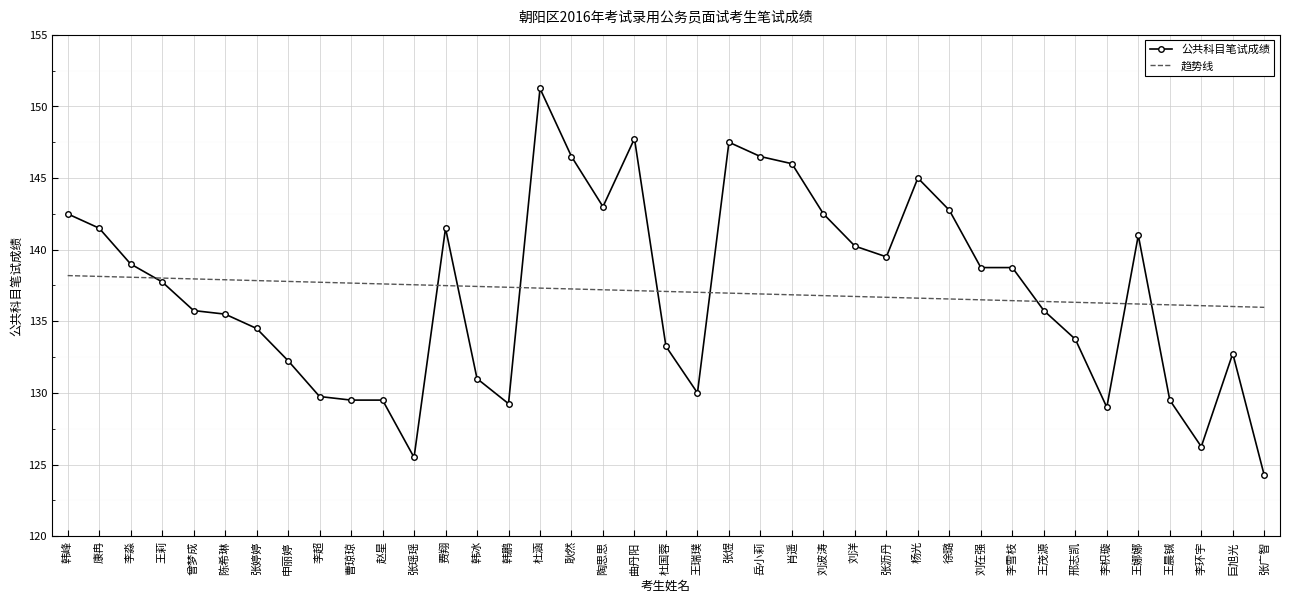

Which series has the largest range (max minus min)?

公共科目笔试成绩